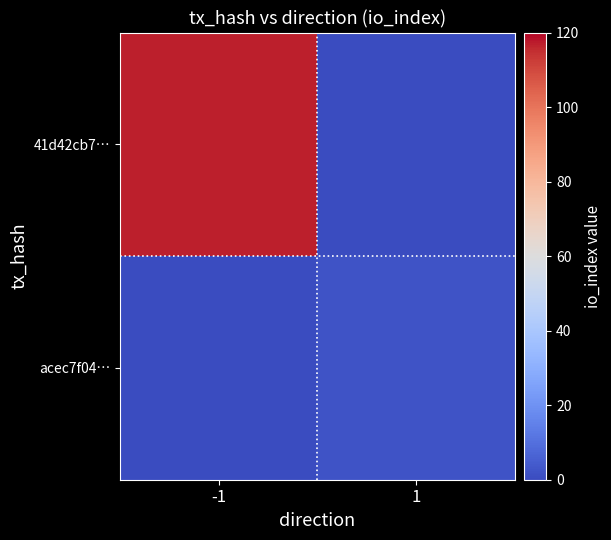

Count the number of data series in this chart.

2